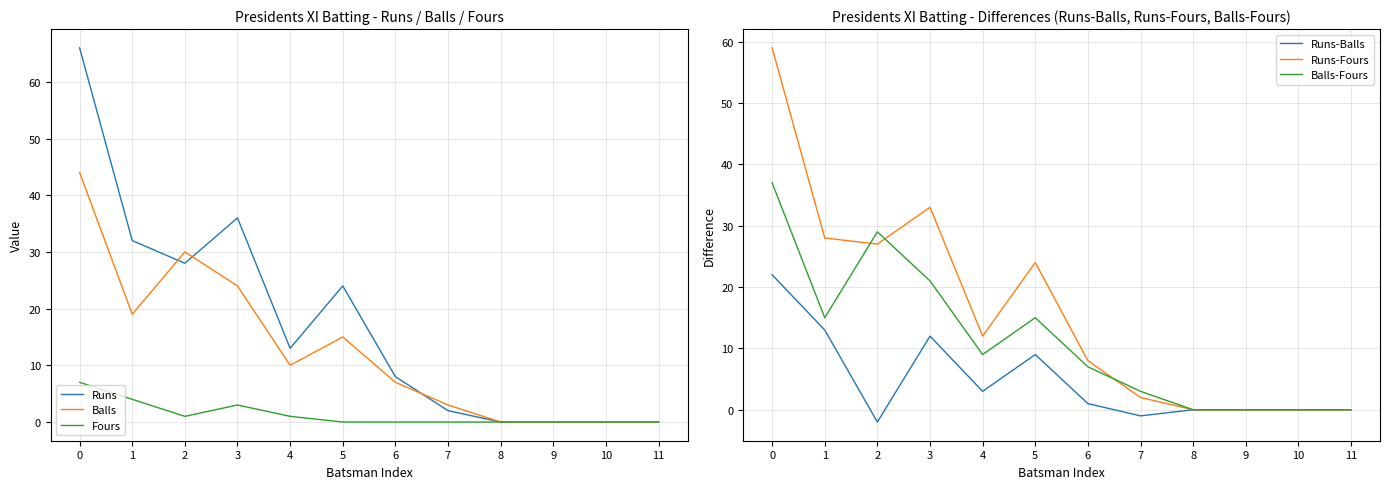

True or false: Runs and Runs-Balls cross at least once.

False